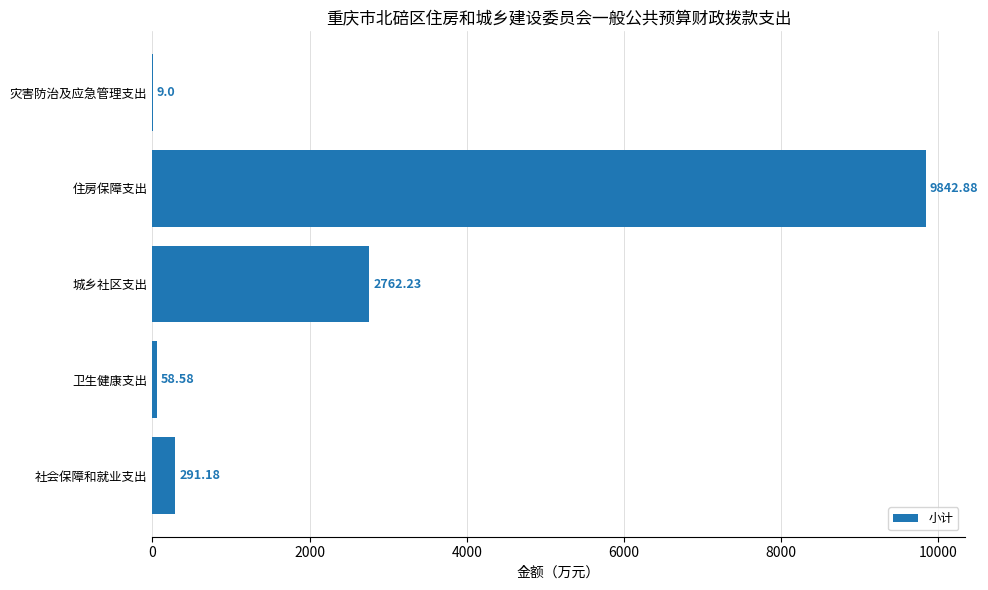

Are the bars grouped side by side (vs. stacked)?

No